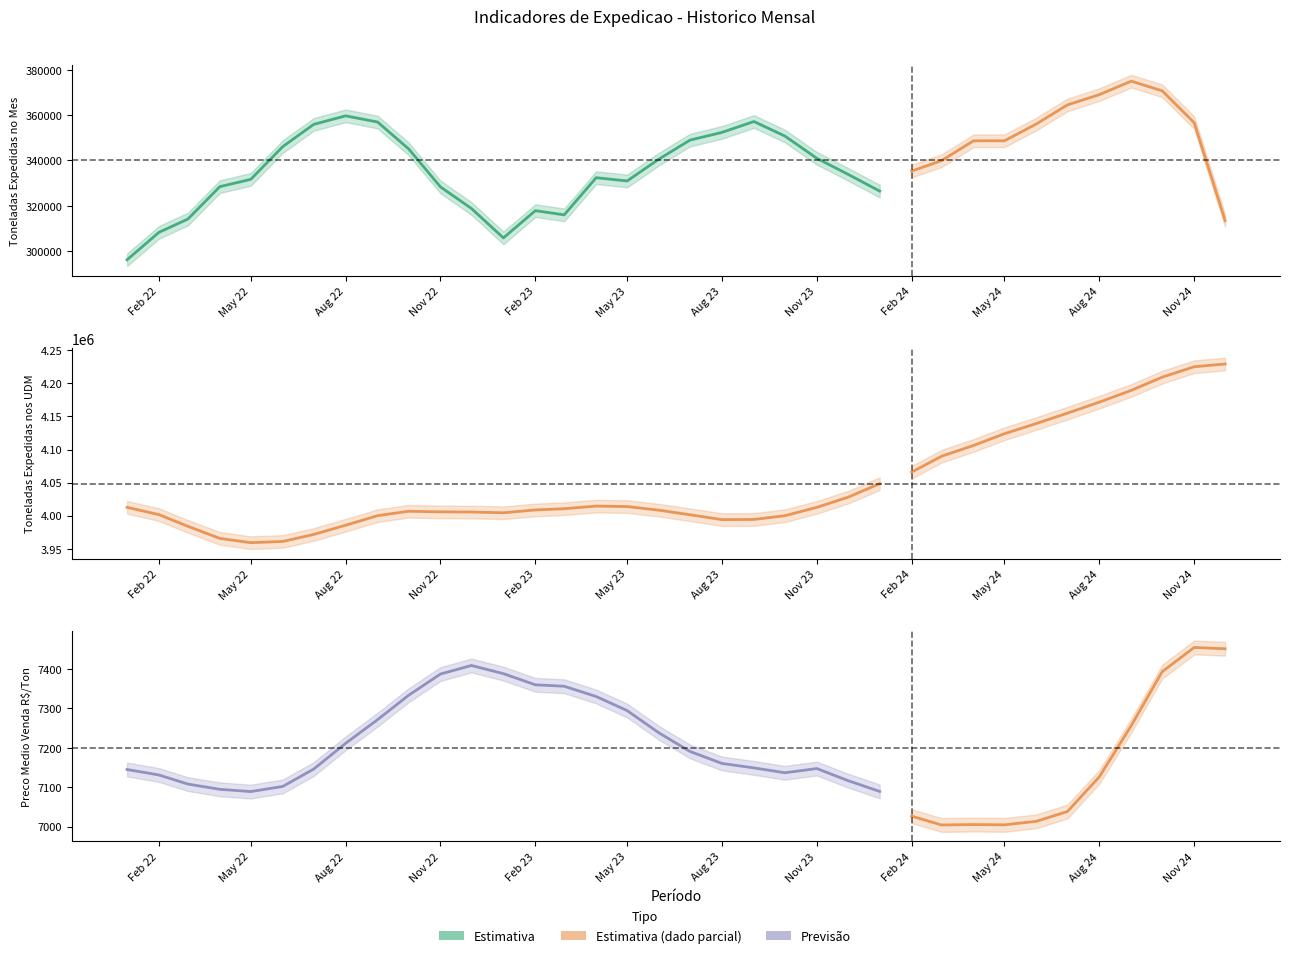

Which series has the largest total across all categories?

Toneladas Expedidas nos UDM